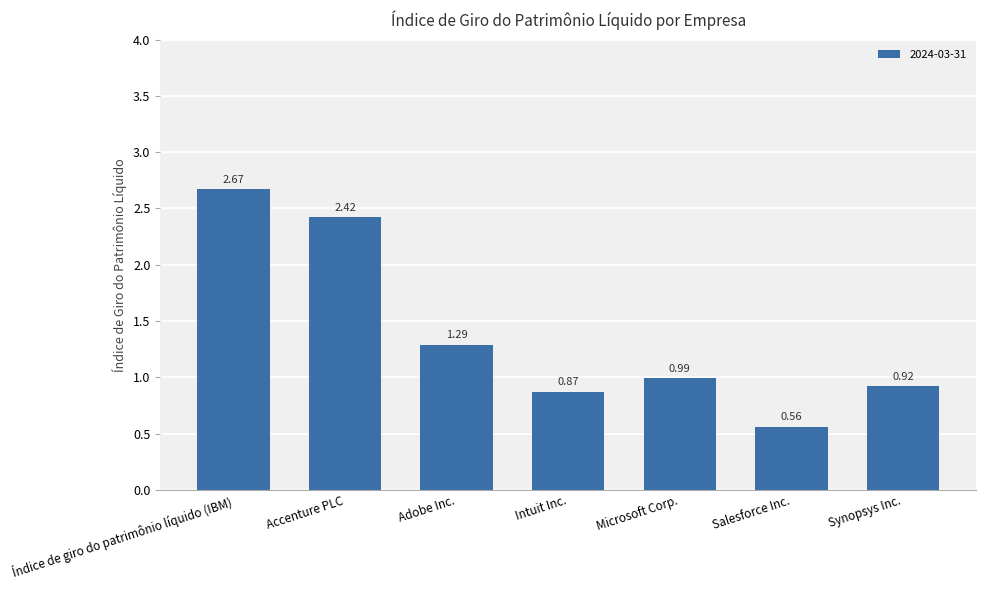

What is the label of the 6th bar from the left?

Salesforce Inc.